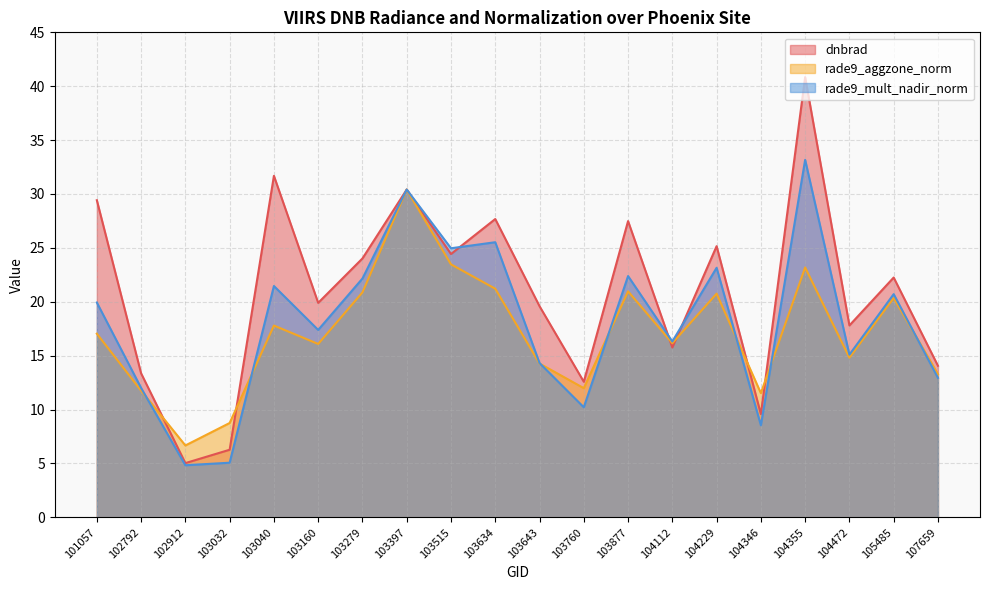

True or false: rade9_mult_nadir_norm and rade9_aggzone_norm intersect in this chart.

True